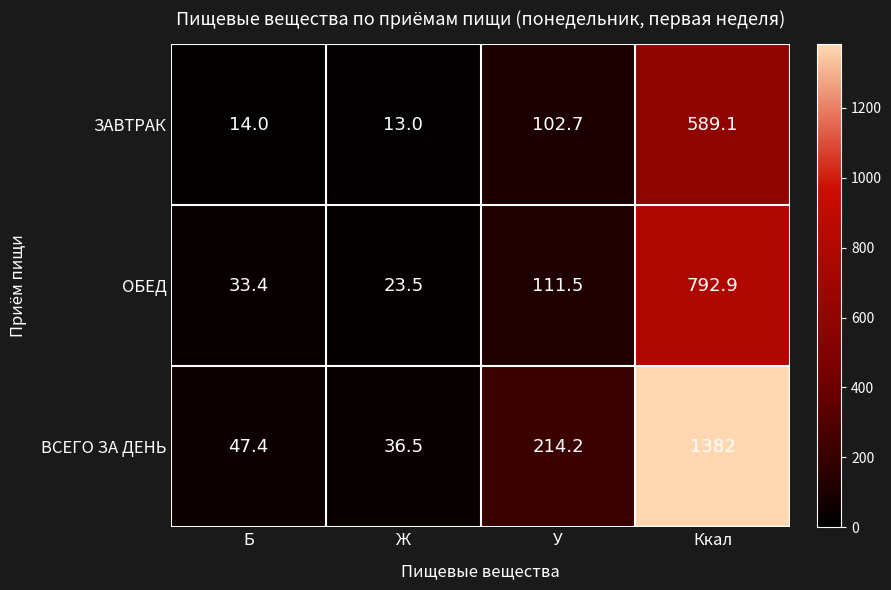

Is the value of ОБЕД at Ккал greater than the value of ВСЕГО ЗА ДЕНЬ at Б?

Yes